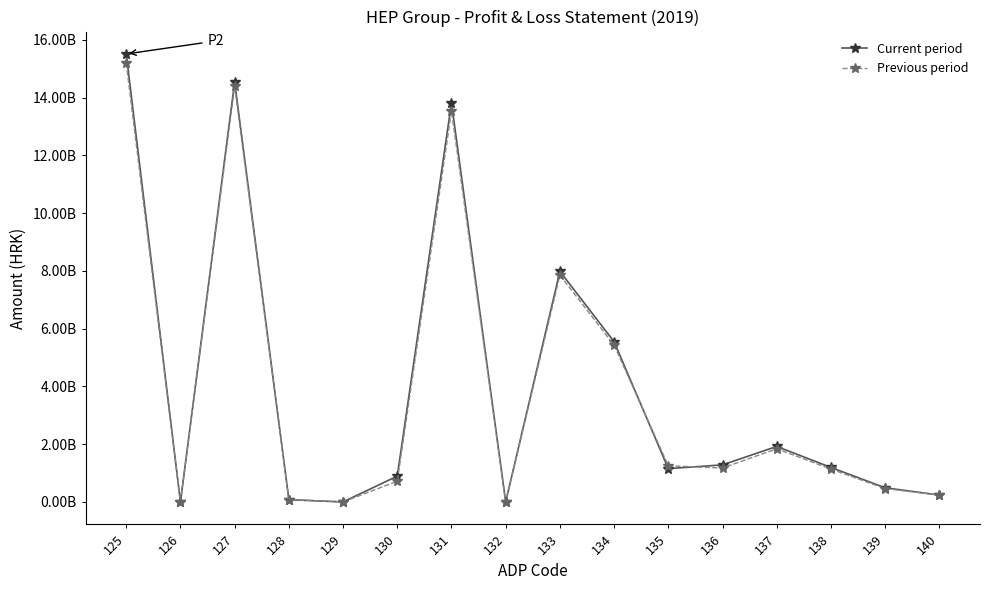

What is the smallest value displayed?

-892052